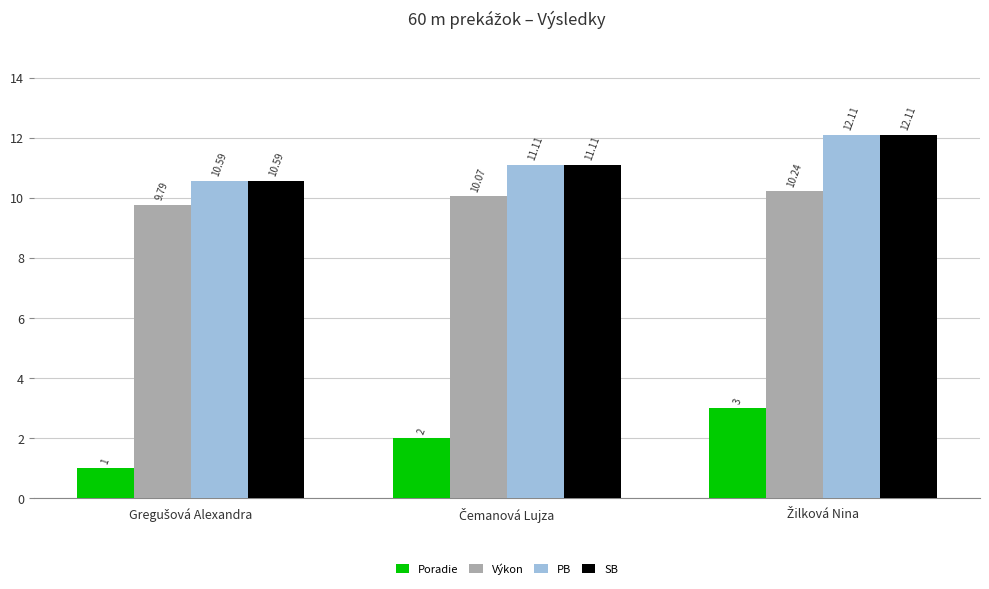

What is the sum of all SB values?

33.8